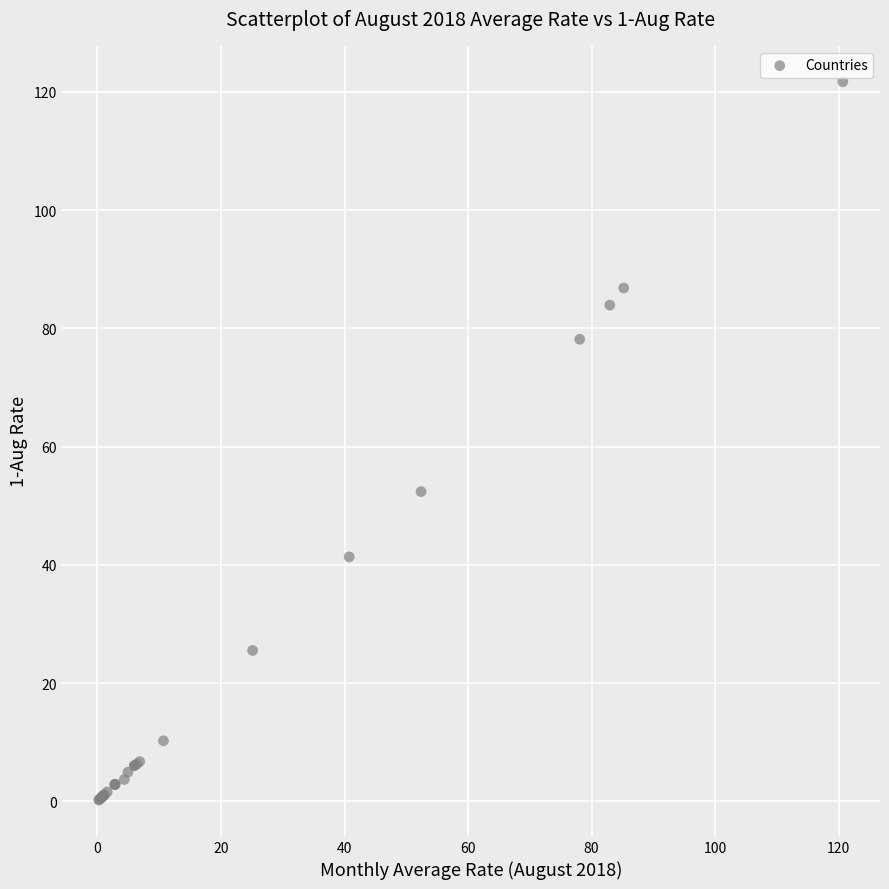

What Y value in the scatter plot is closest to 60?

52.4